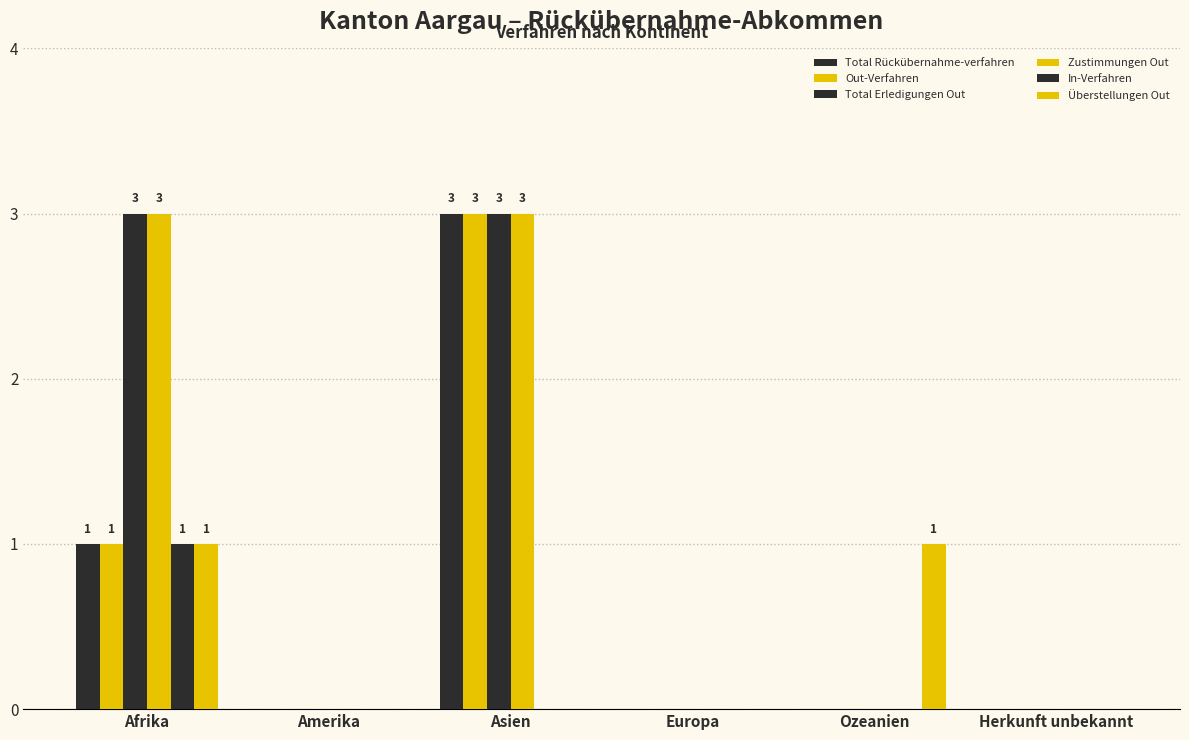

What is the label of the 5th bar from the left?

Ozeanien